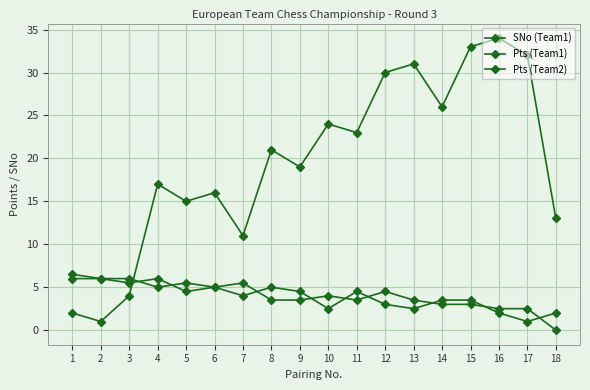

Is this an area chart (filled region under the line)?

No